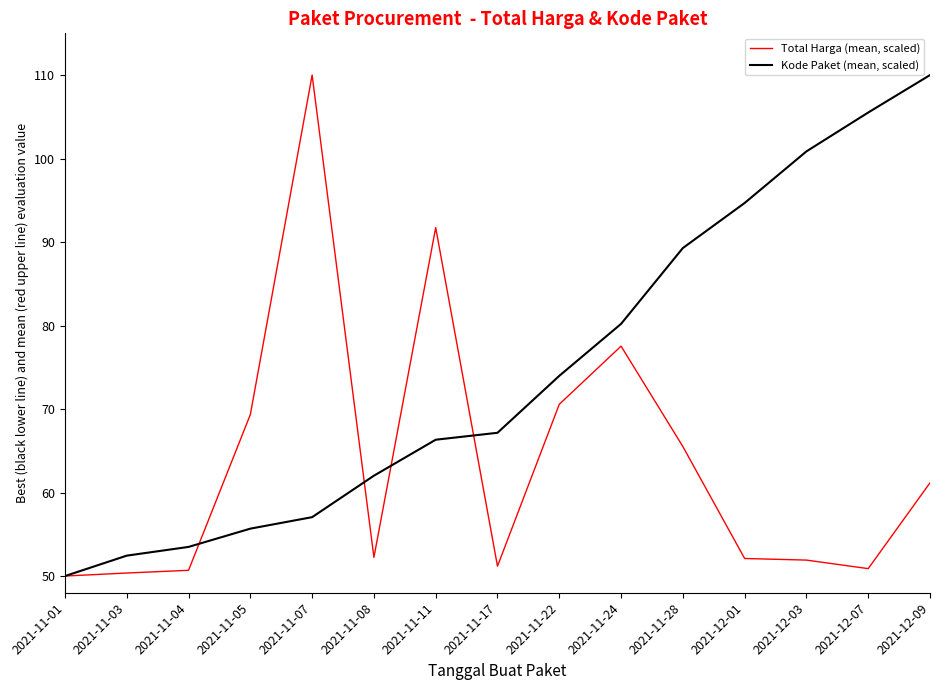

Which series has the largest total across all categories?

Kode Paket (mean, scaled)